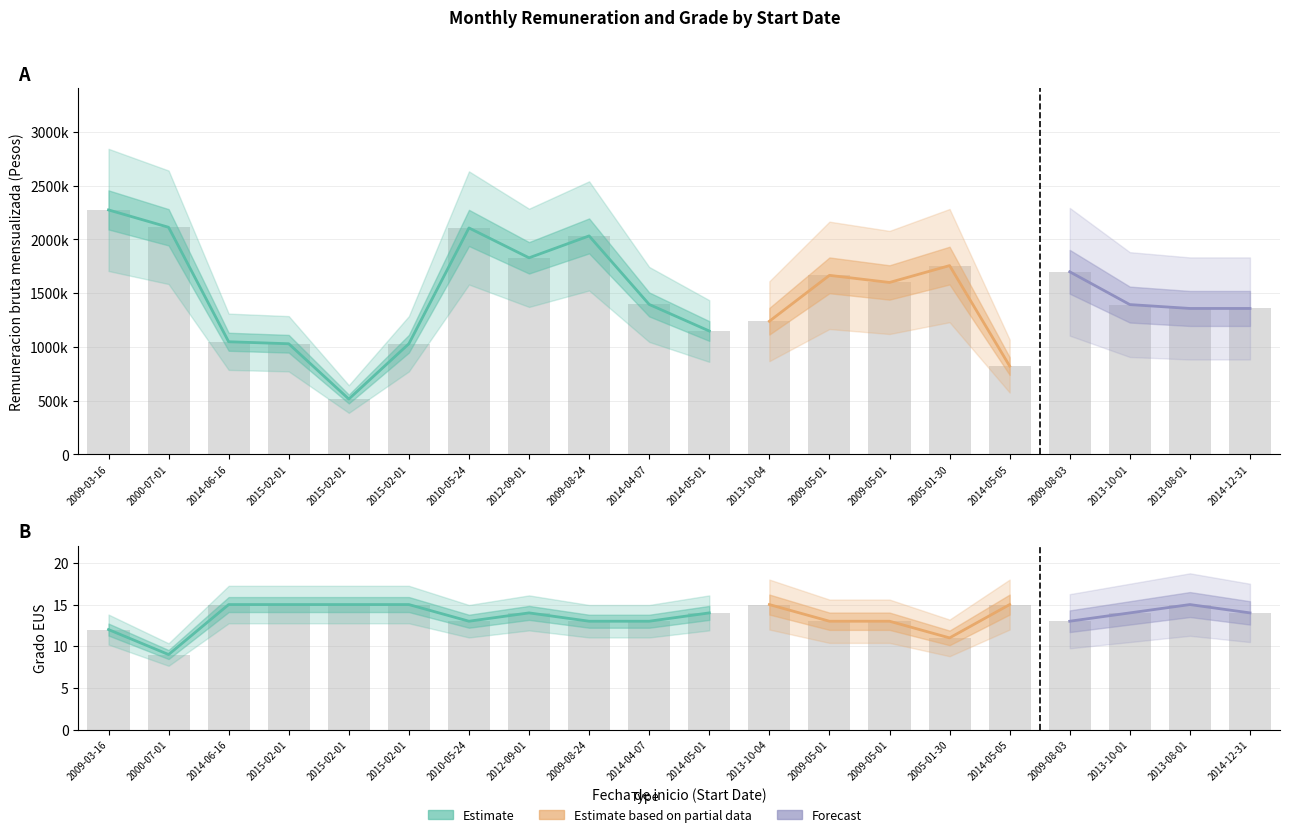

How many Grado EUS values are between 13 and 15?

17